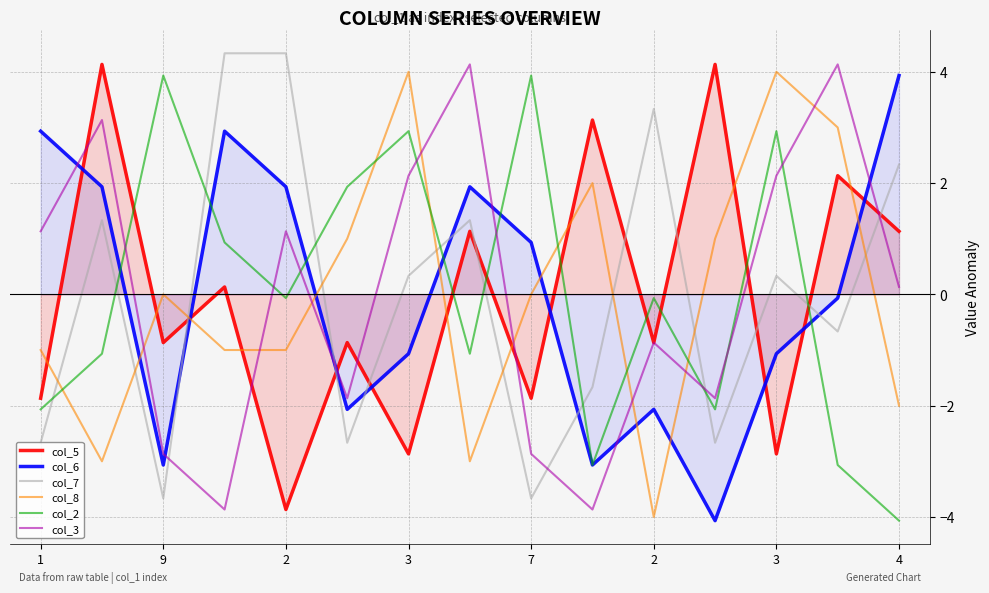

True or false: col_5 has more than 2 points higher than both neighbors.

True